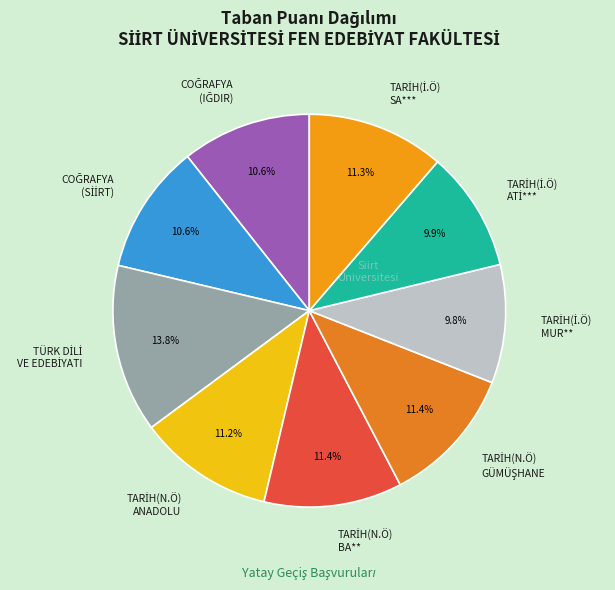

Is there any slice that represents more than half of the pie?

No